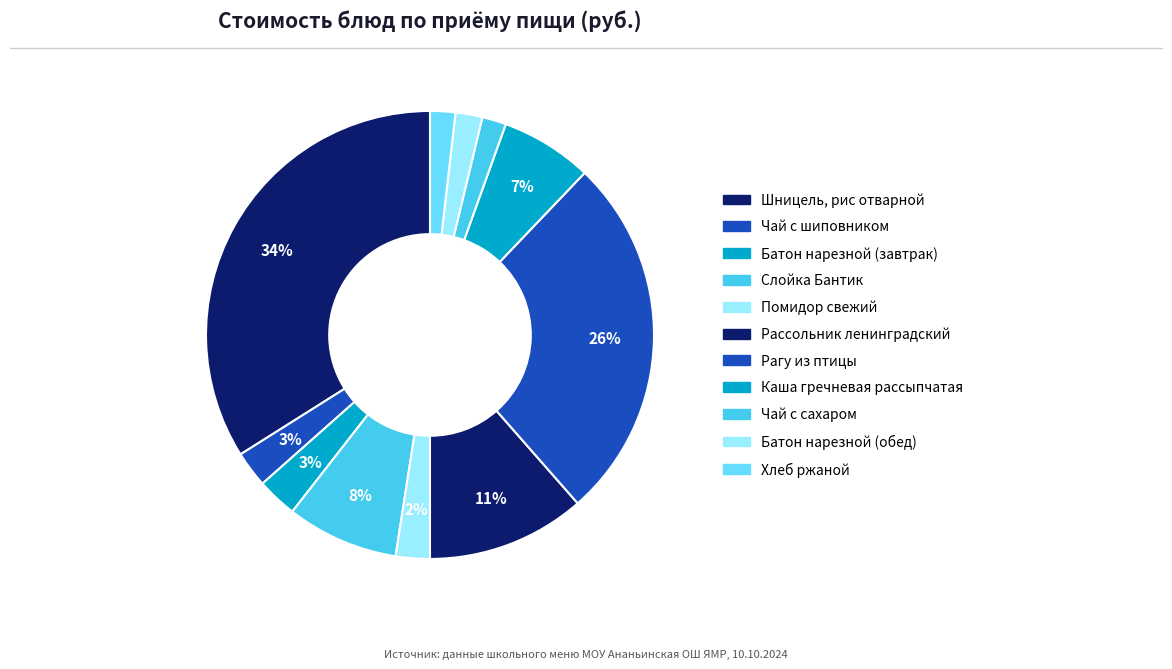

Combined, do Хлеб ржаной and Чай с сахаром account for over 50%?

No